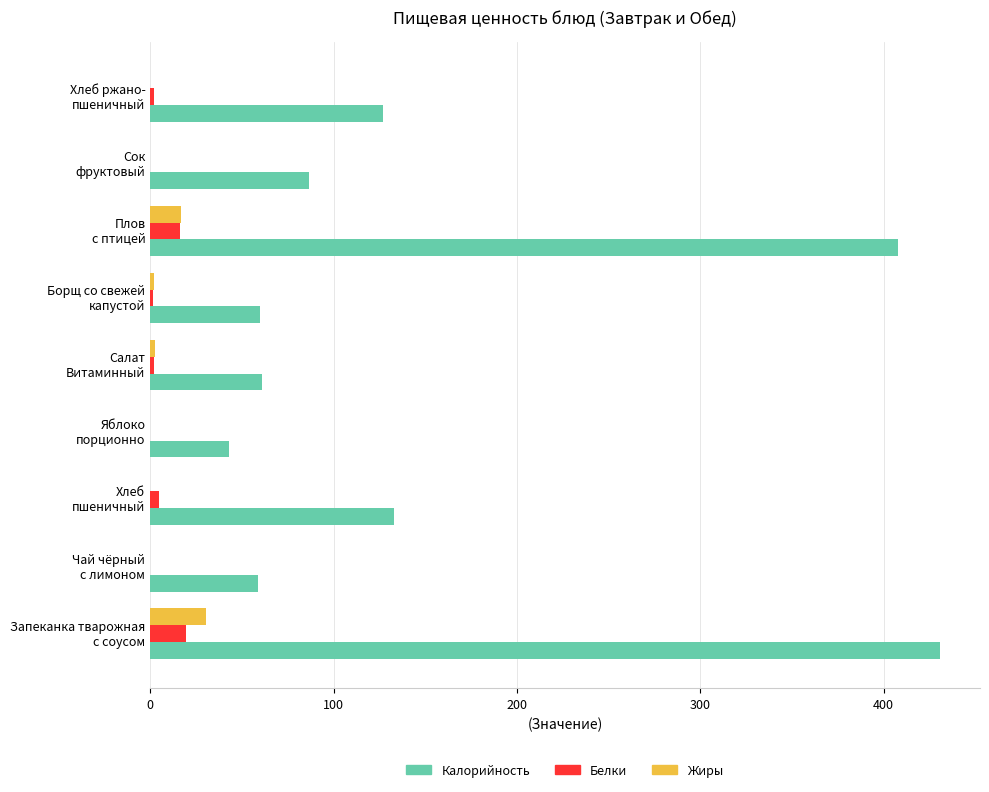

What is the sum of all Калорийность values?

1406.9